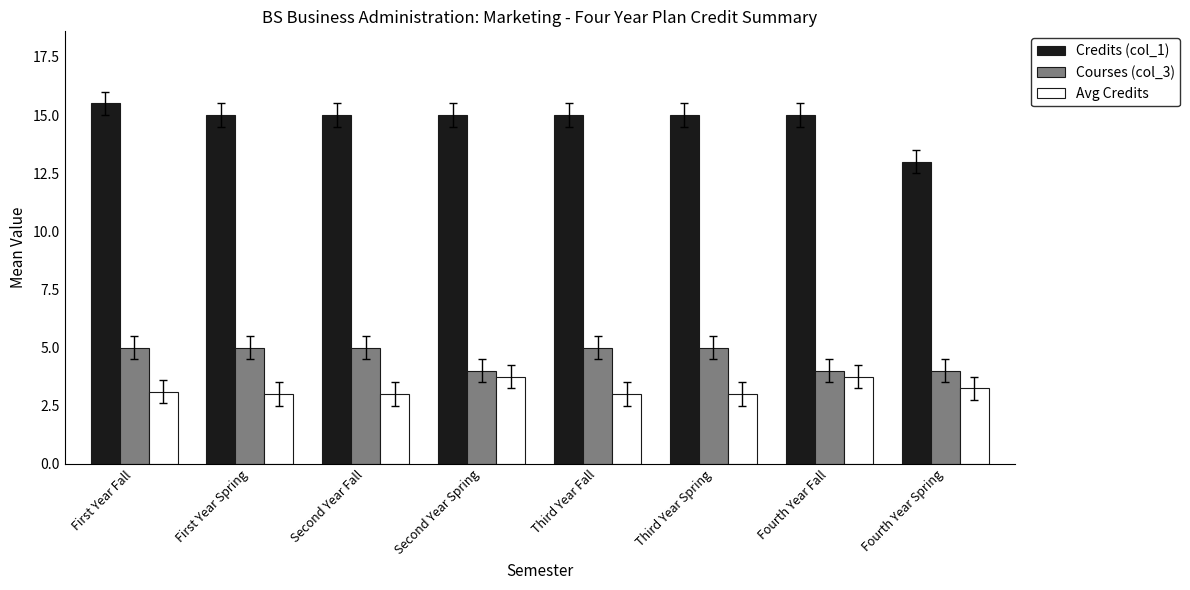

What is the difference between the Credits (col_1) values at First Year Spring and Fourth Year Spring?

2.0